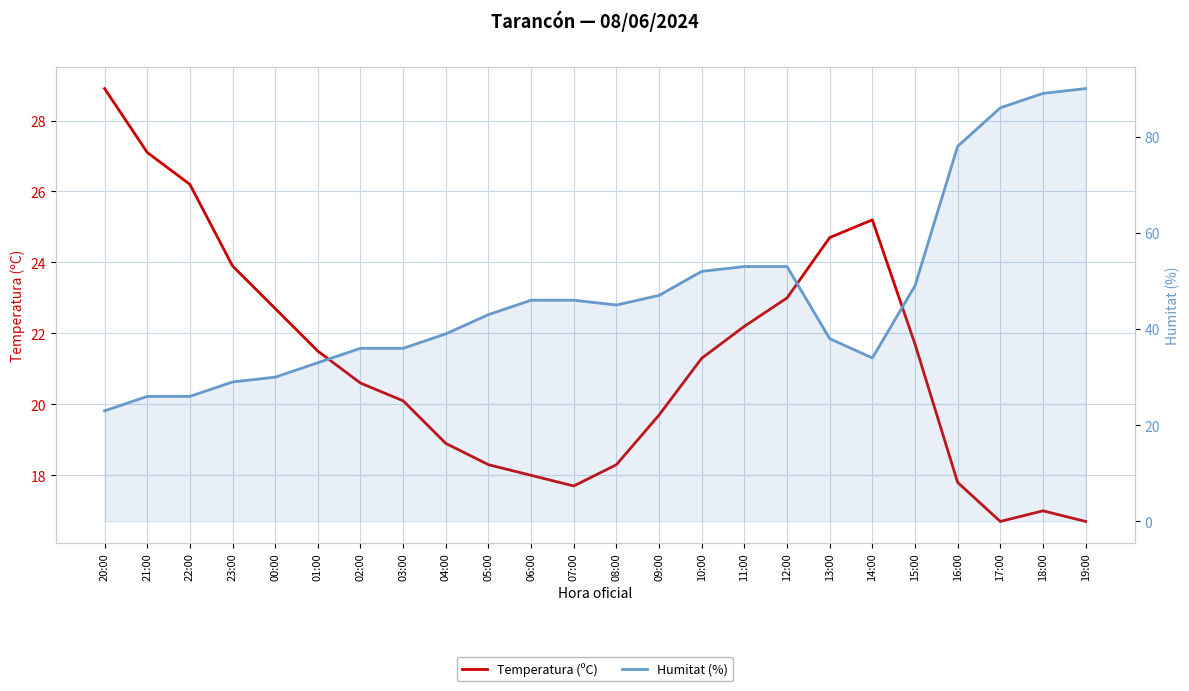

Where does the Temperatura (ºC) series first go above 21?

20:00